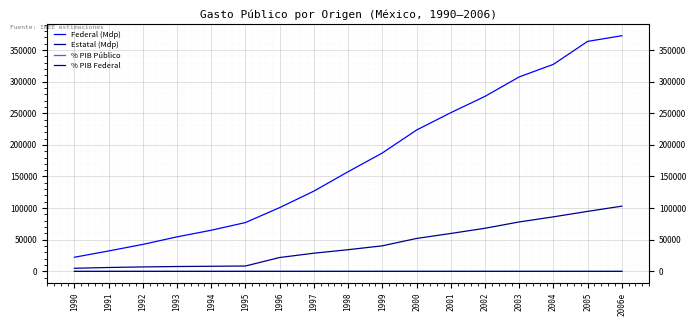

At which category is the sum across all series the highest?

2006e